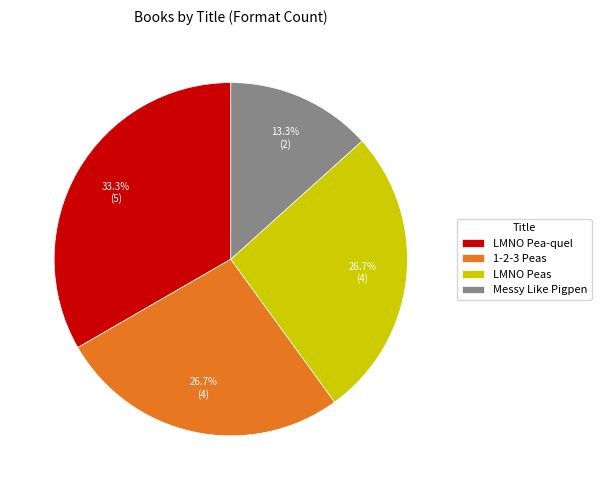

Is LMNO Pea-quel the majority of the pie?

No